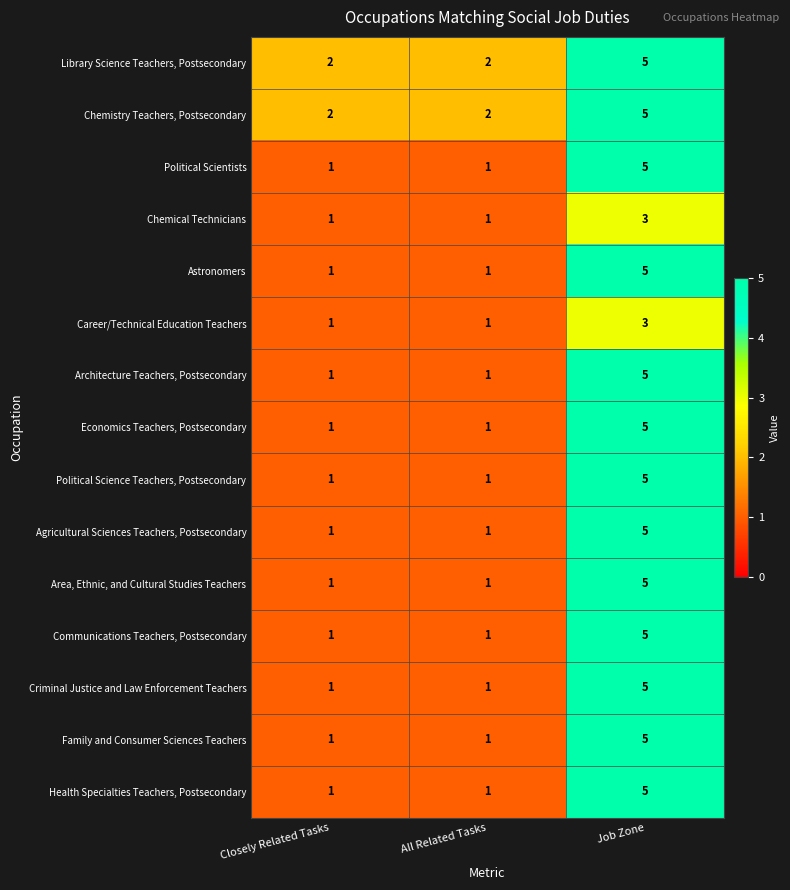

What is the difference between the highest and lowest values at Closely Related Tasks?

1